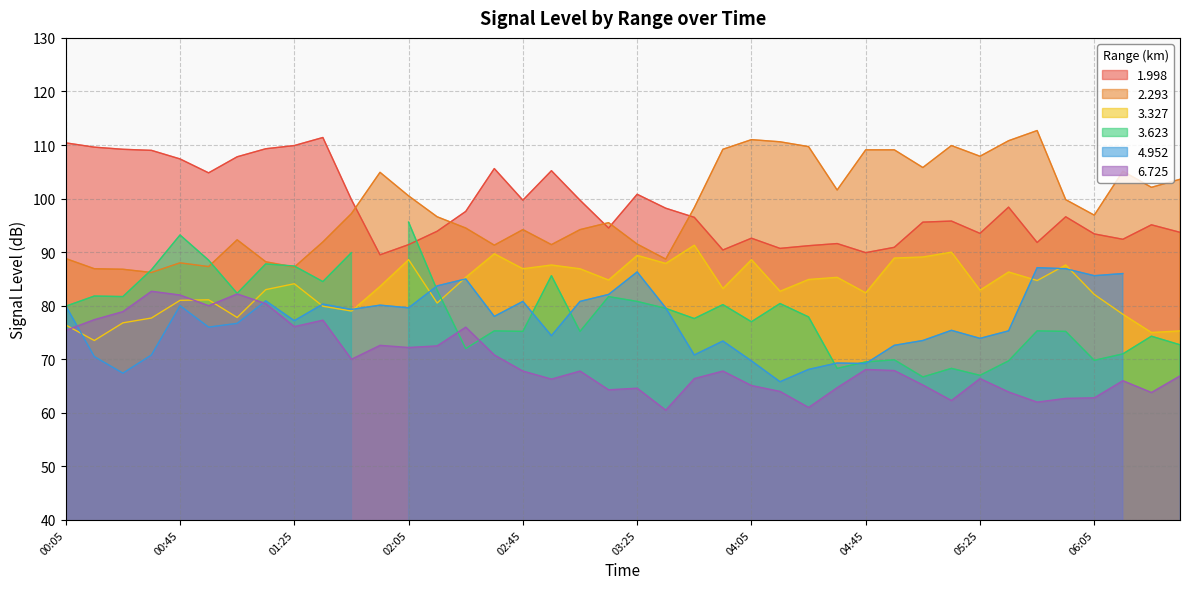

Rank the series at 06:15 from highest to lowest value.

2.293, 1.998, 3.327, 6.725